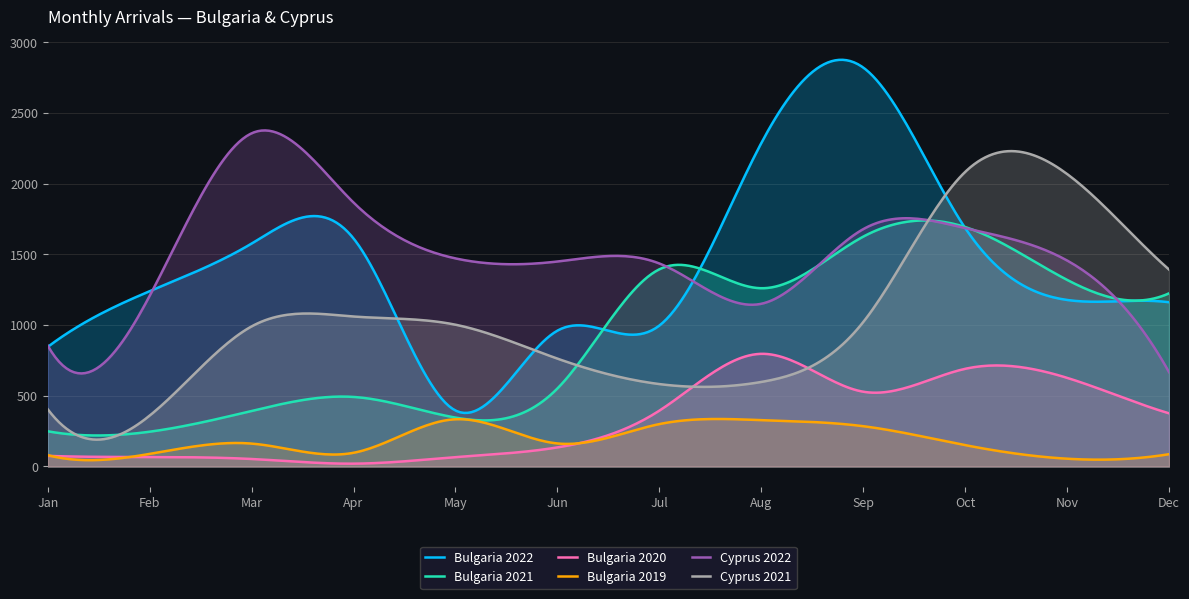

Is it true that Cyprus 2022 equals 1806 at Feb?

False